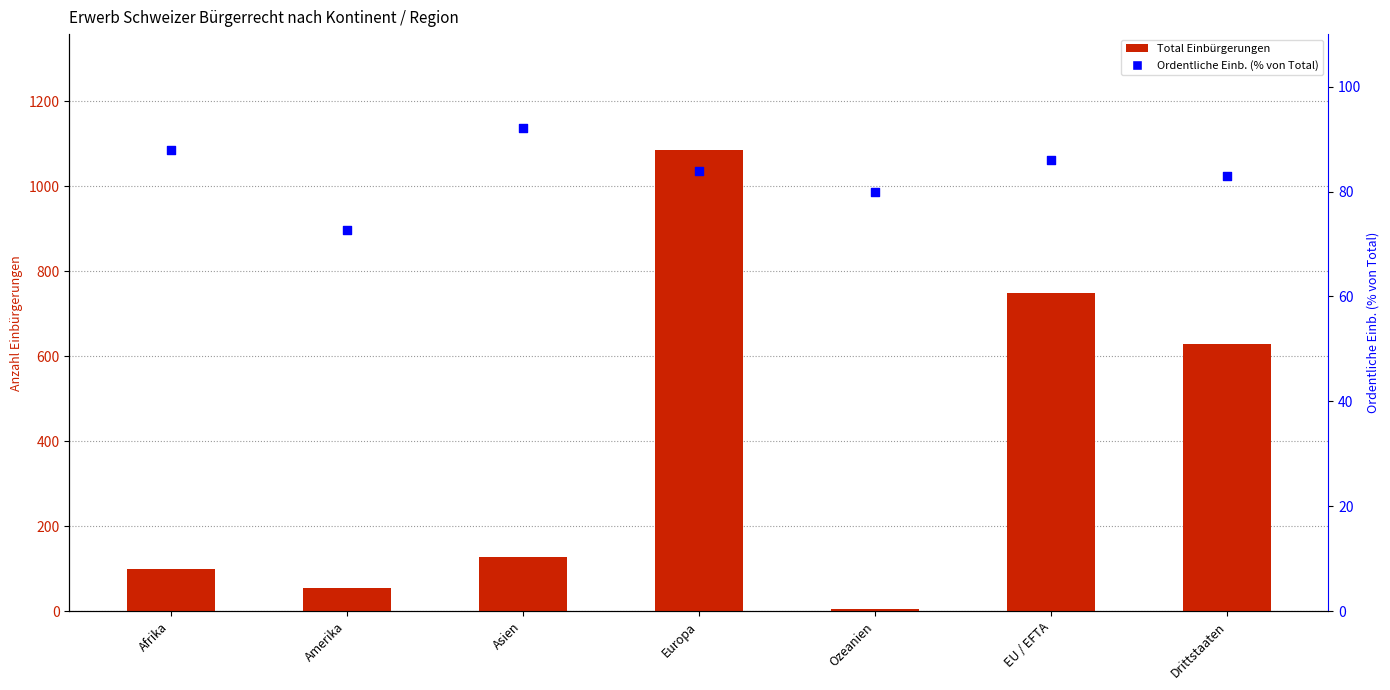

What is the total value across all series at Asien?

220.2